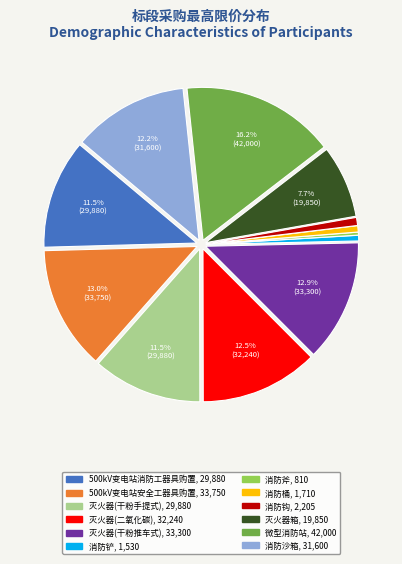

Is there a majority slice in this chart?

No